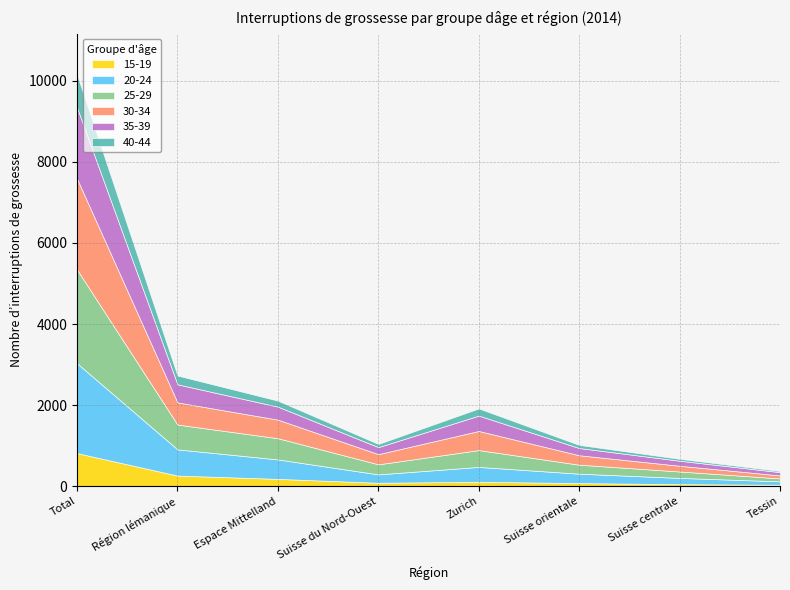

How many series are shown in this chart?

6